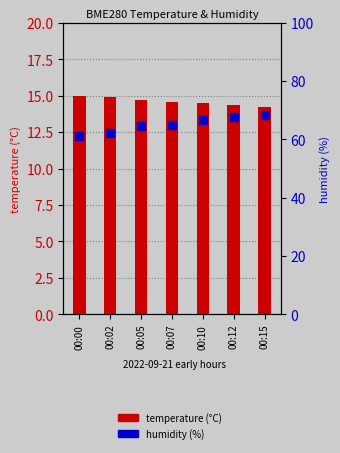

What is the total value across all series at 00:05?

79.2